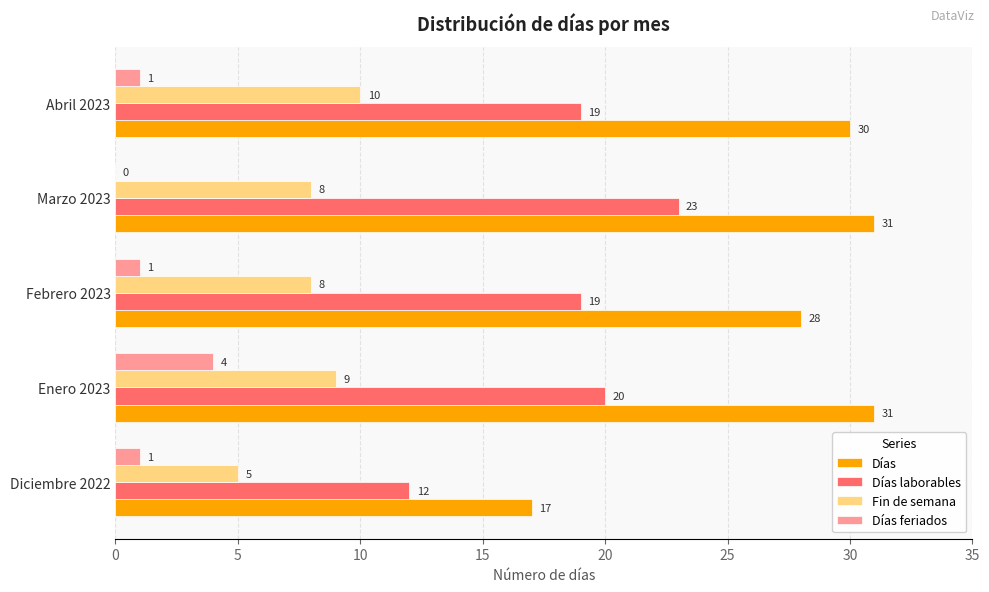

At which label is Días closest to 24?

Febrero 2023